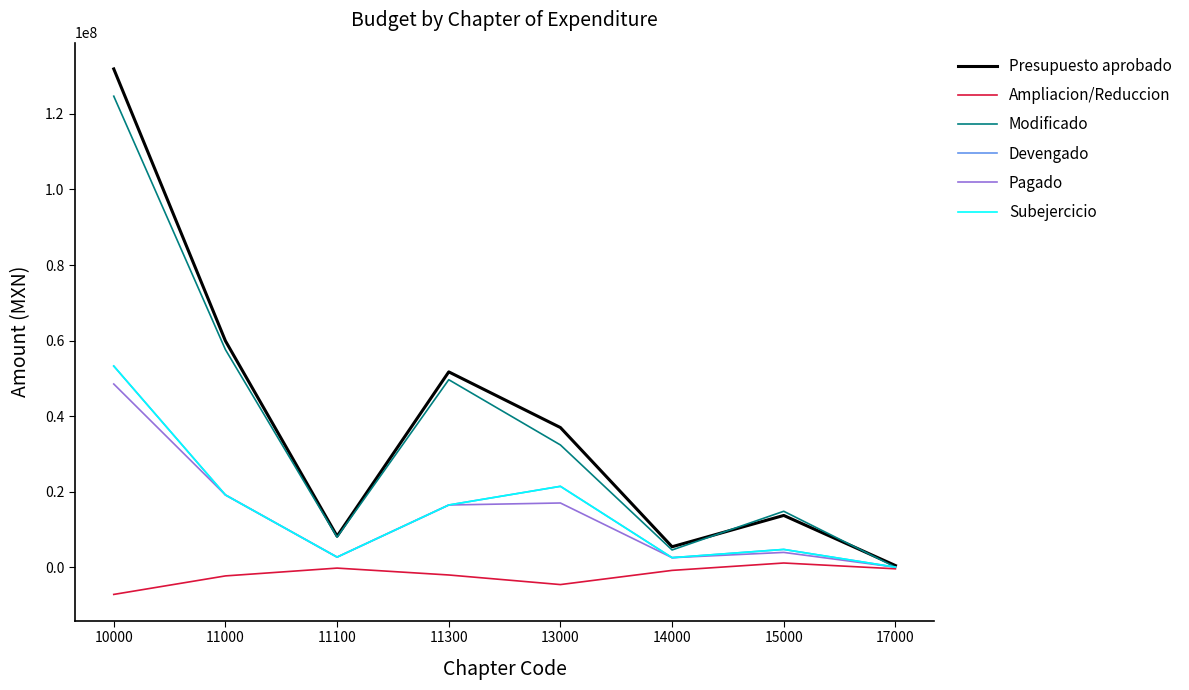

What is the difference between the highest and lowest values at 10000?

139128434.7